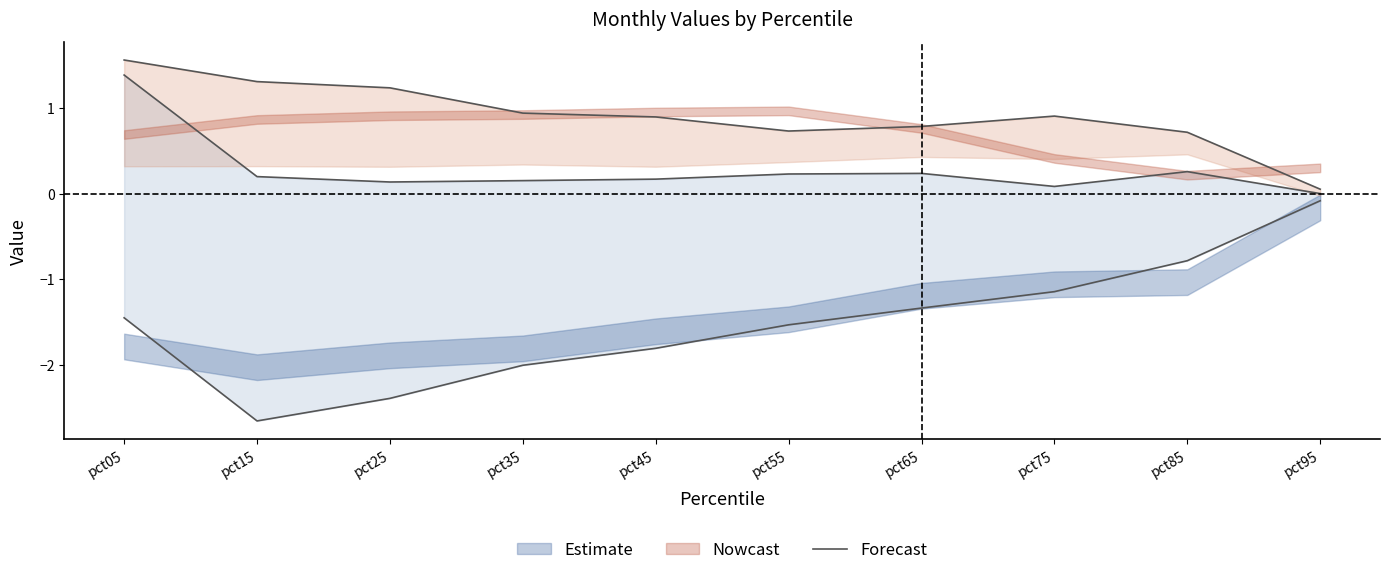

What is the change in value from pct25 to pct75?

-0.3